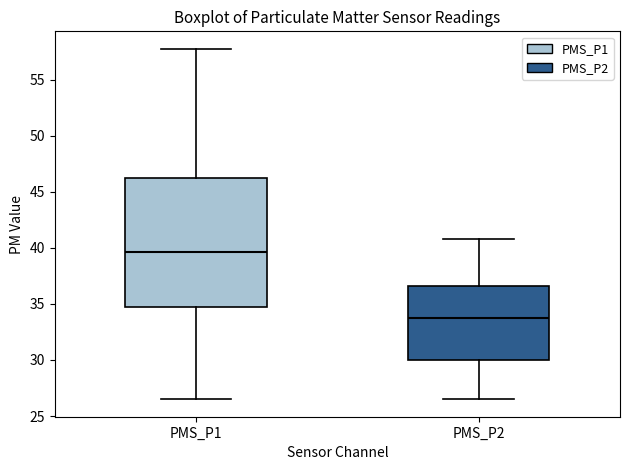

Which box is the tallest, from its lower edge to its upper edge?

PMS_P1